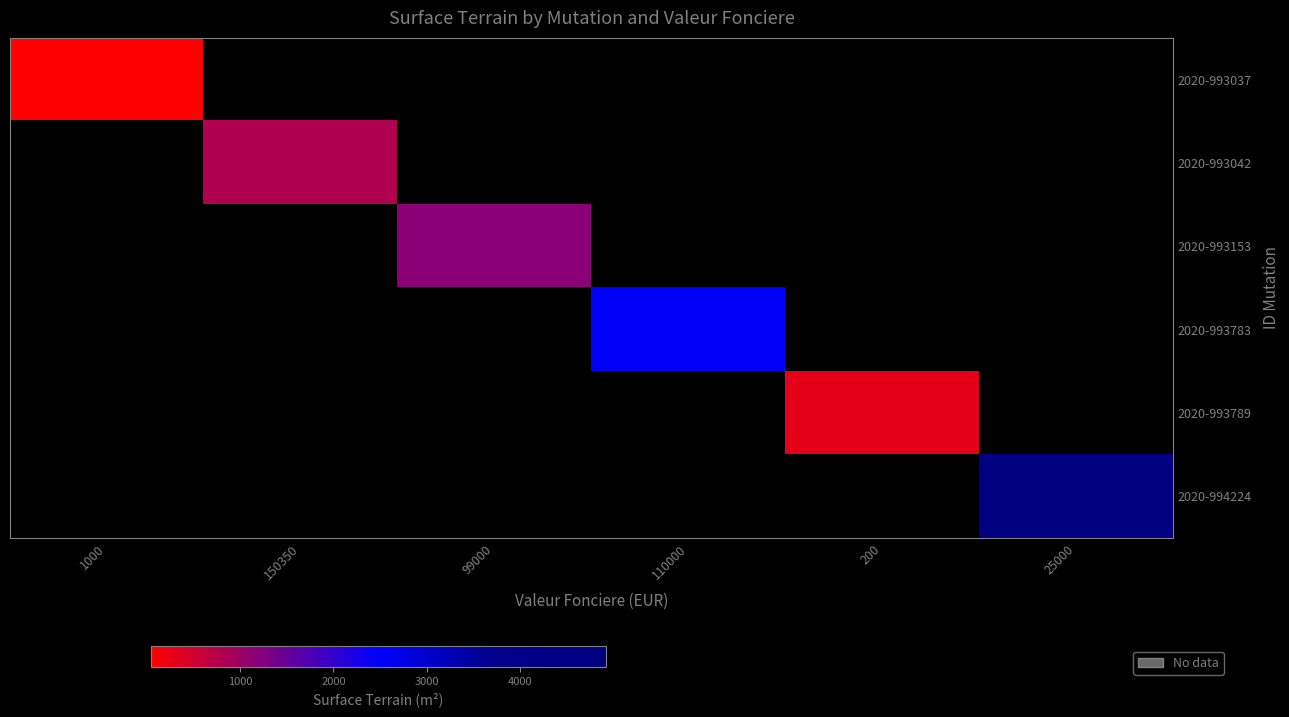

Count the number of data series in this chart.

6